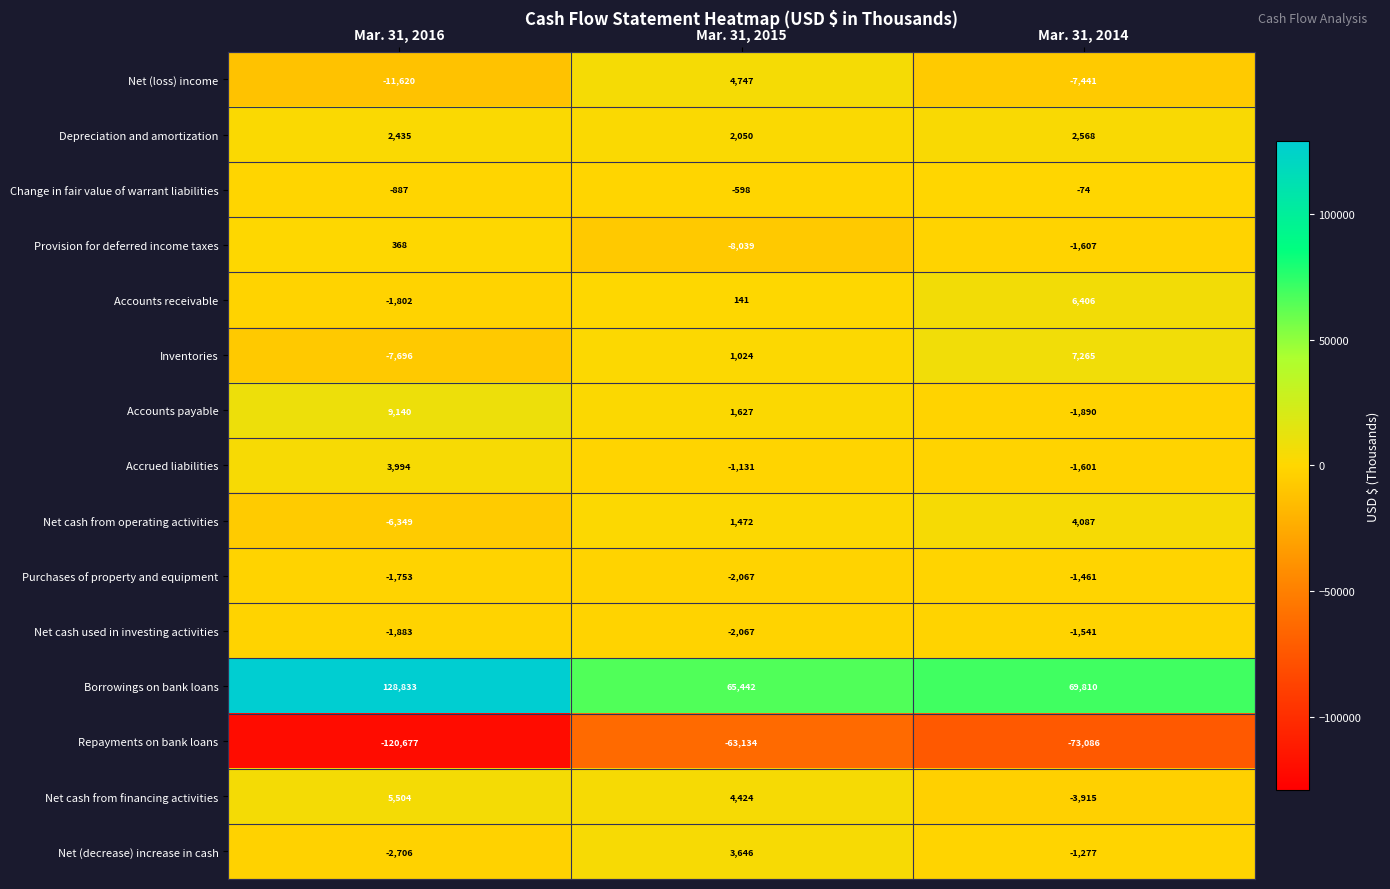

At how many categories does at least one series exceed 12917?

3